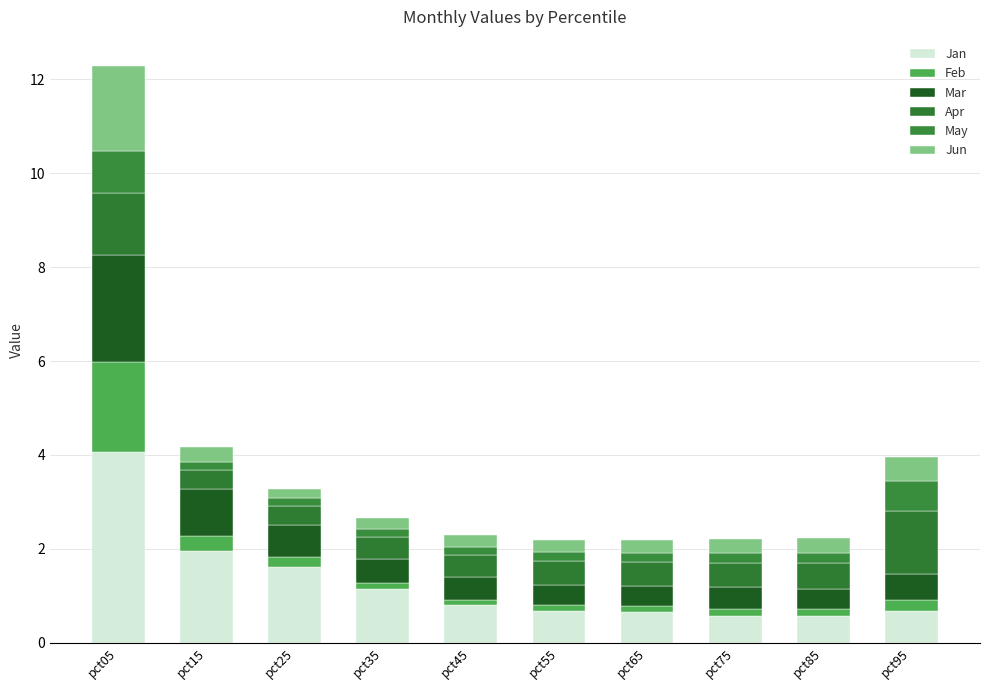

Rank the series at pct35 from lowest to highest value.

Feb, May, Jun, Apr, Mar, Jan